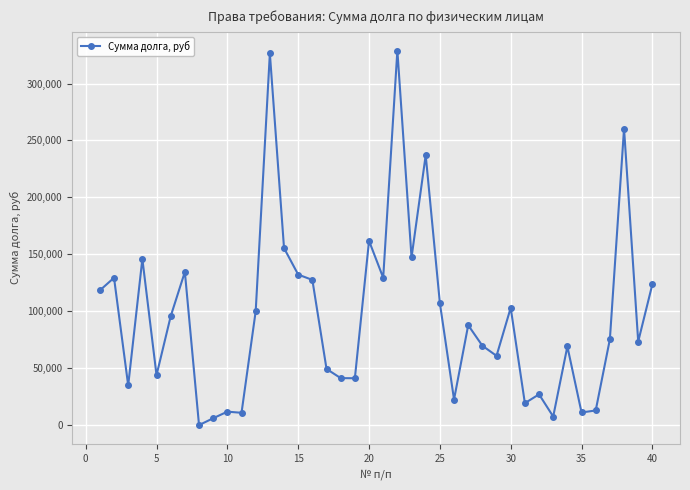

What is the average value?

95997.1